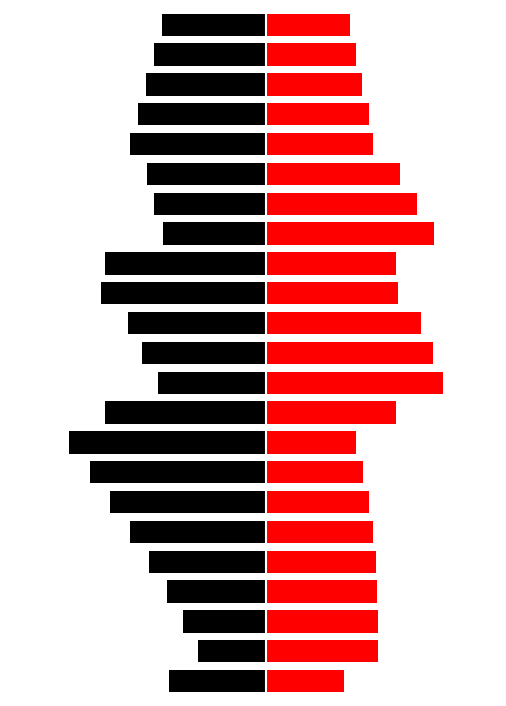

True or false: Right (Red) has a value of 3.5 at 9.

True